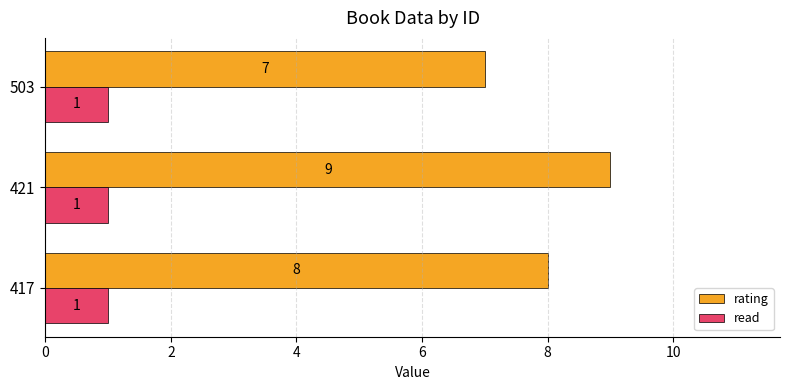

What is the maximum value for read?

1